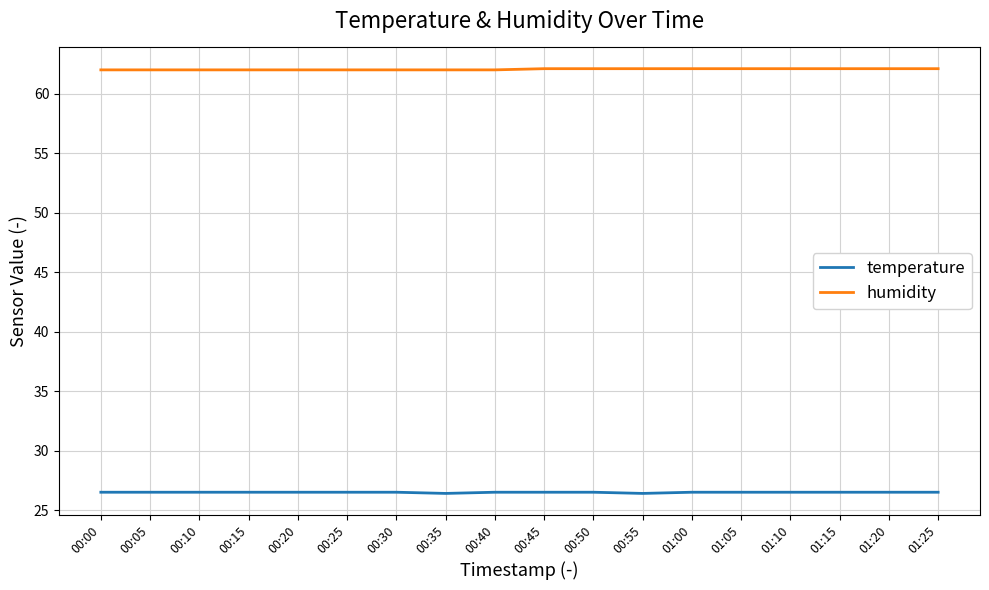

Count the temperature values in the range 26 to 27.

18